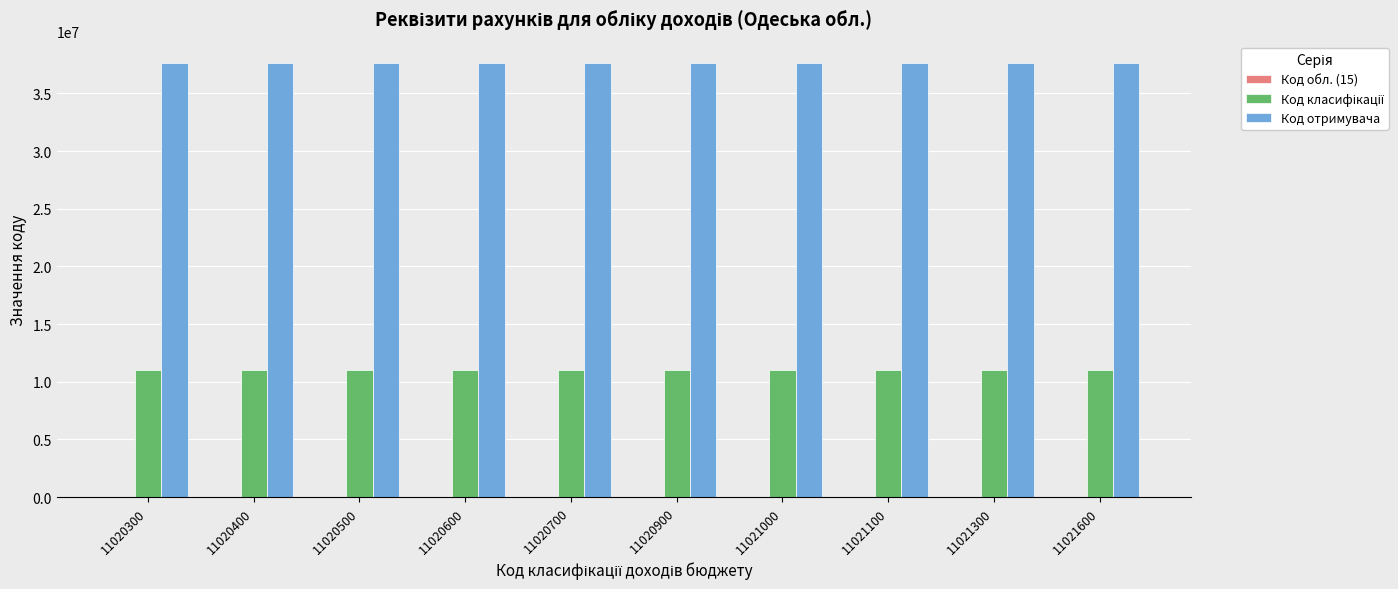

Is it true that Код отримувача equals 37607526 at 11021000?

True